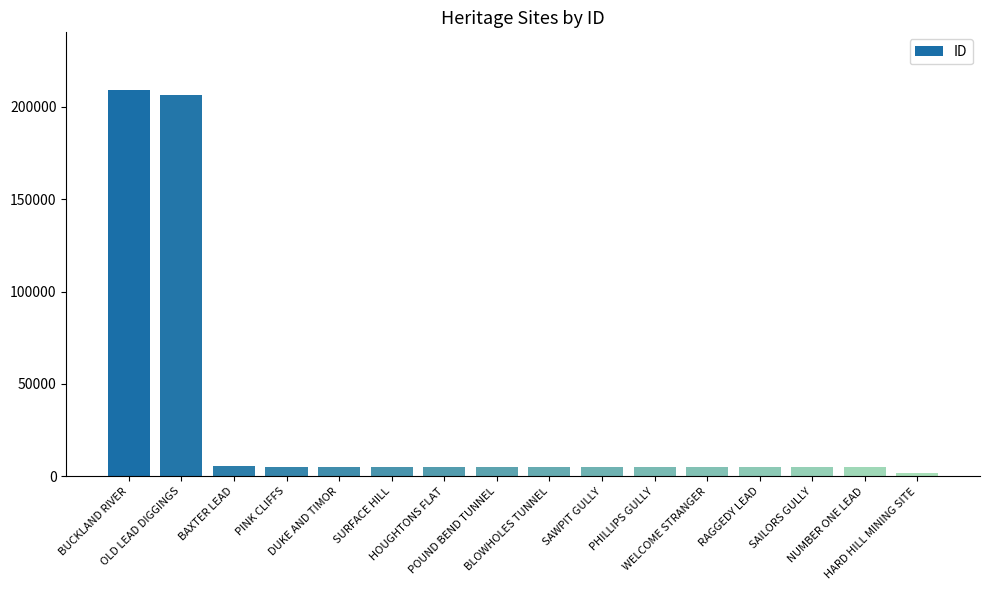

What is the average value?

30174